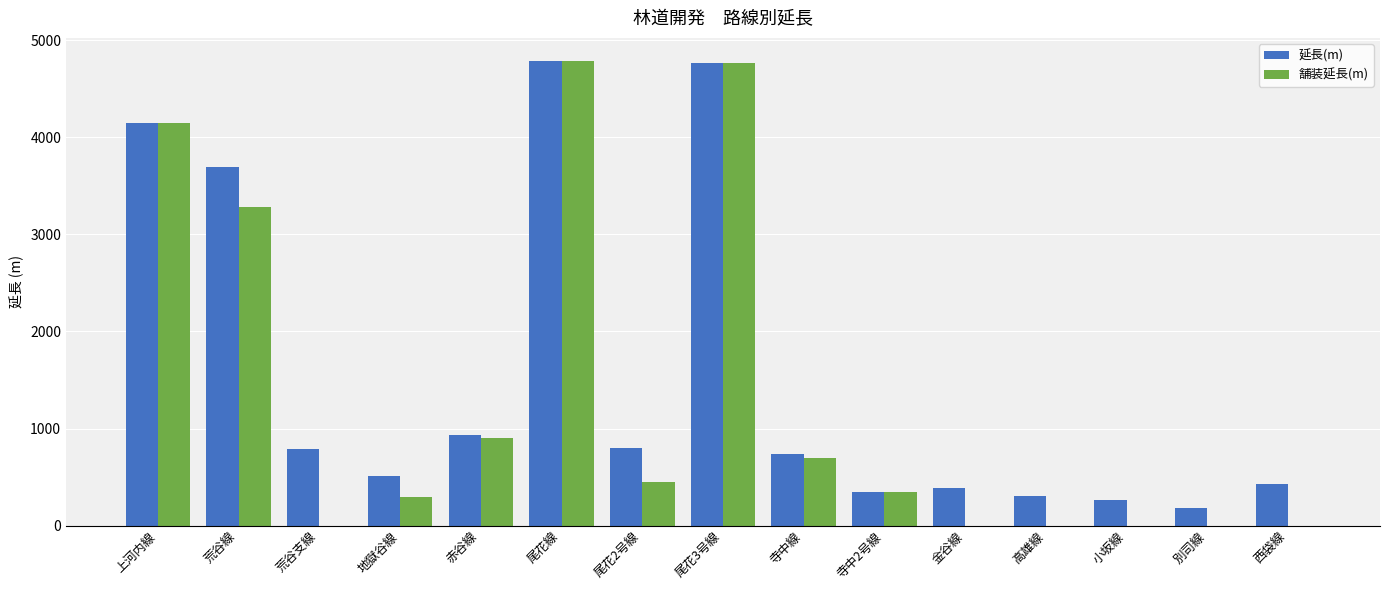

What is the maximum value for 舗装延長(m)?

4784